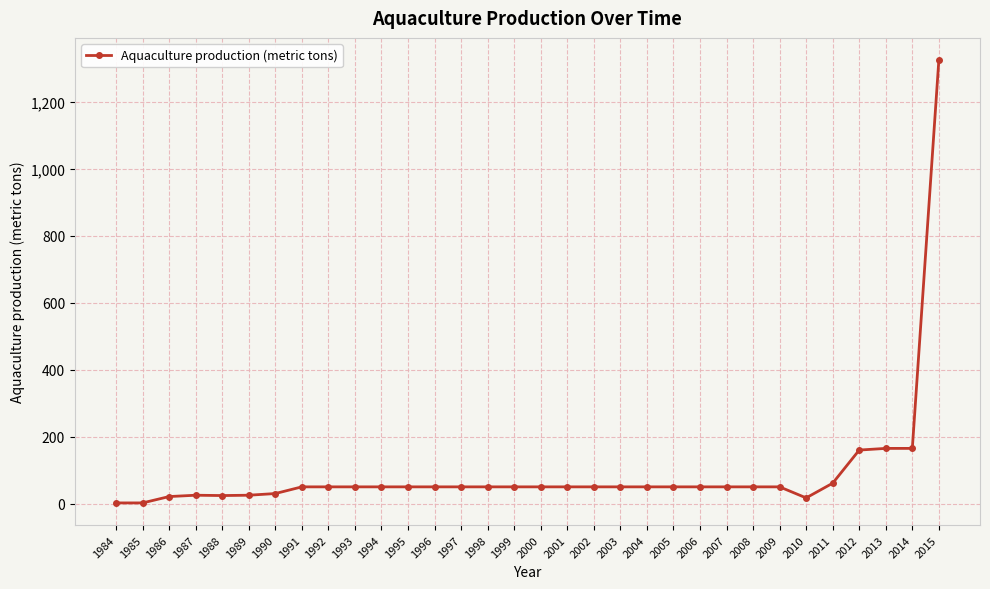

What is the difference between the values at 1985 and 2011?

59